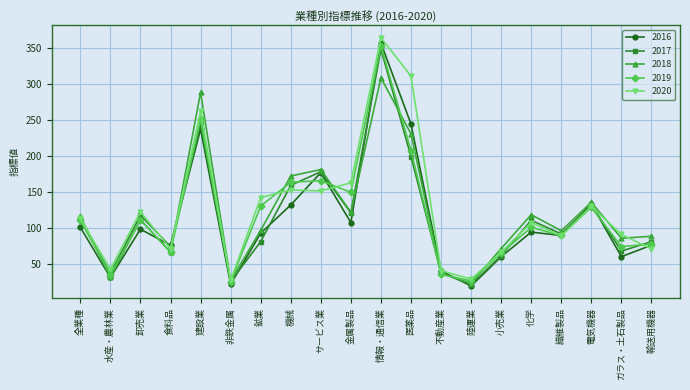

Rank the series by their maximum value, from lowest to highest.

2018, 2017, 2019, 2016, 2020